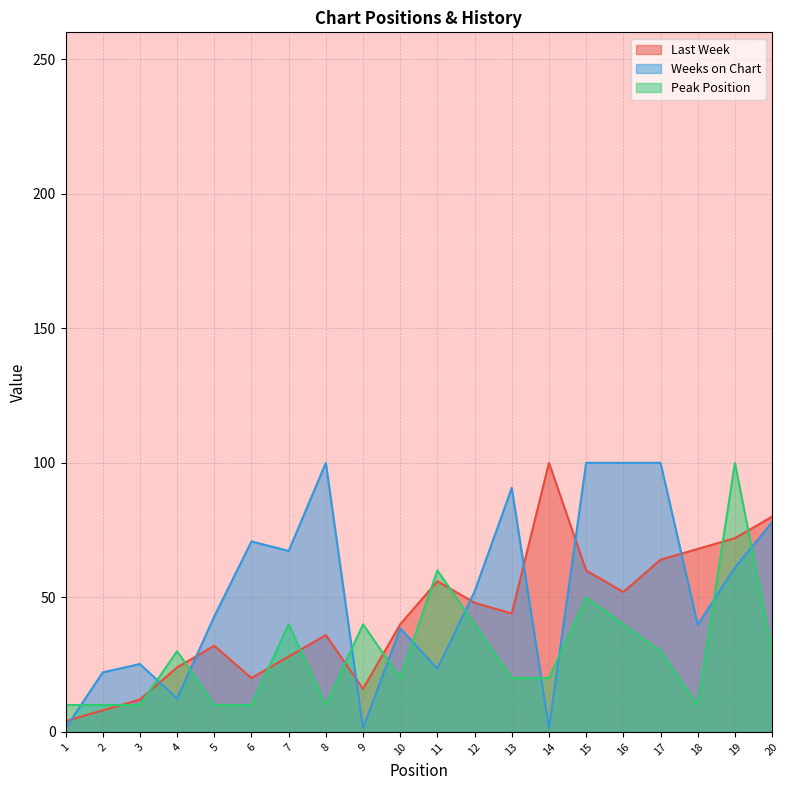

True or false: Weeks on Chart has a value of 8.6 at 2.

False